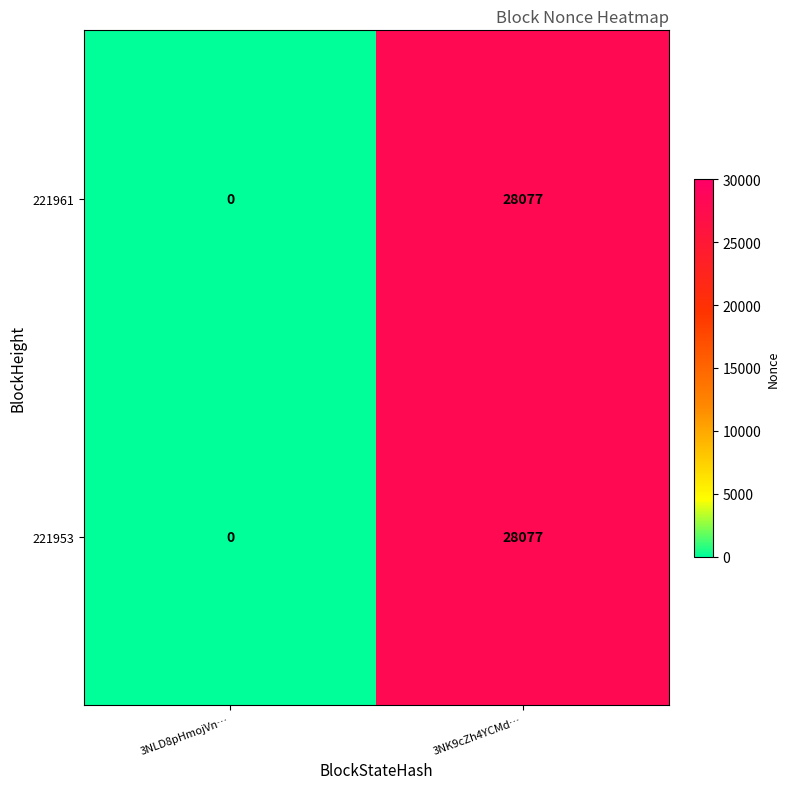

Read the 221953 value at 3NK9cZh4YCMd…, to the nearest 100.

28100